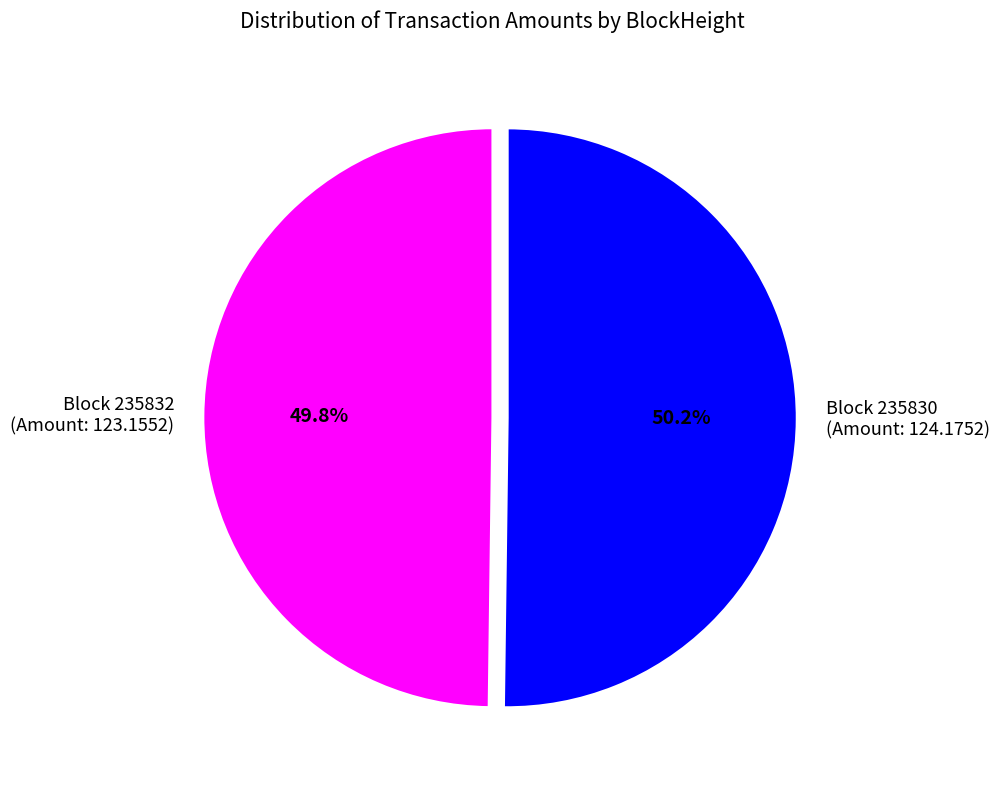

What is the ratio of the value at Block 235830 (Amount: 124.1752) to the value at Block 235832 (Amount: 123.1552)?

1.0